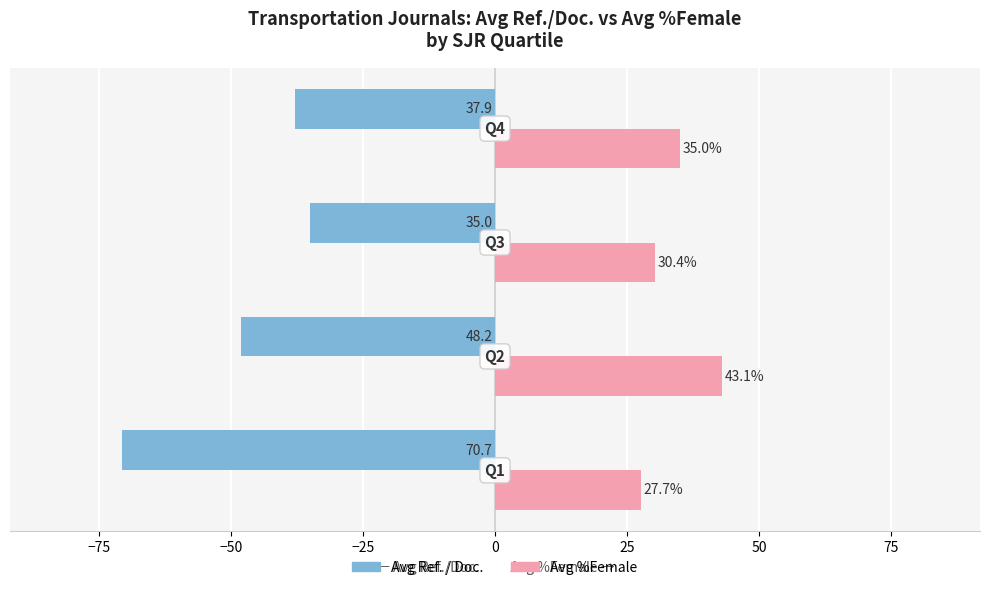

What is the minimum value shown in the chart?

-70.7